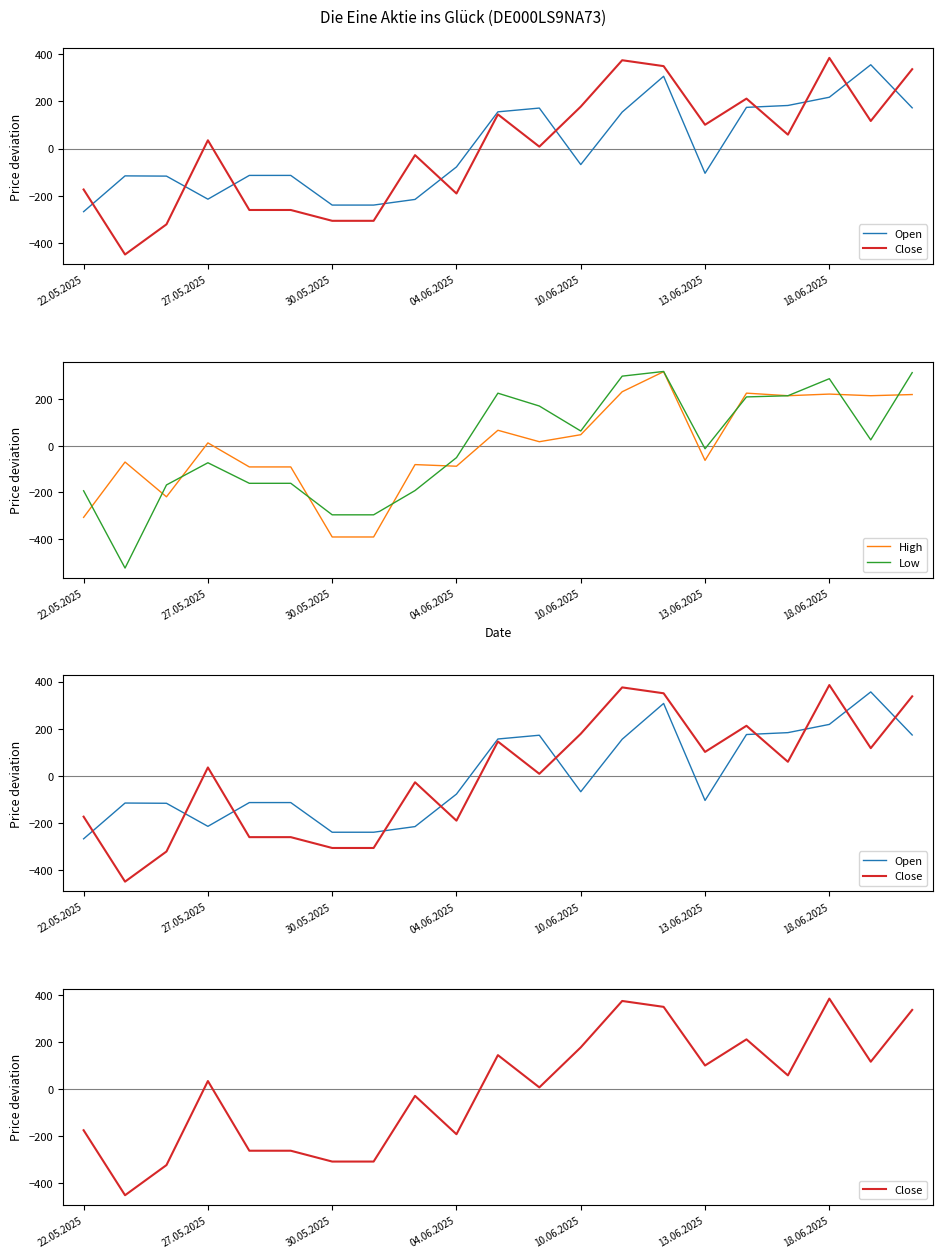

Where does the Open series first go above -78?

10